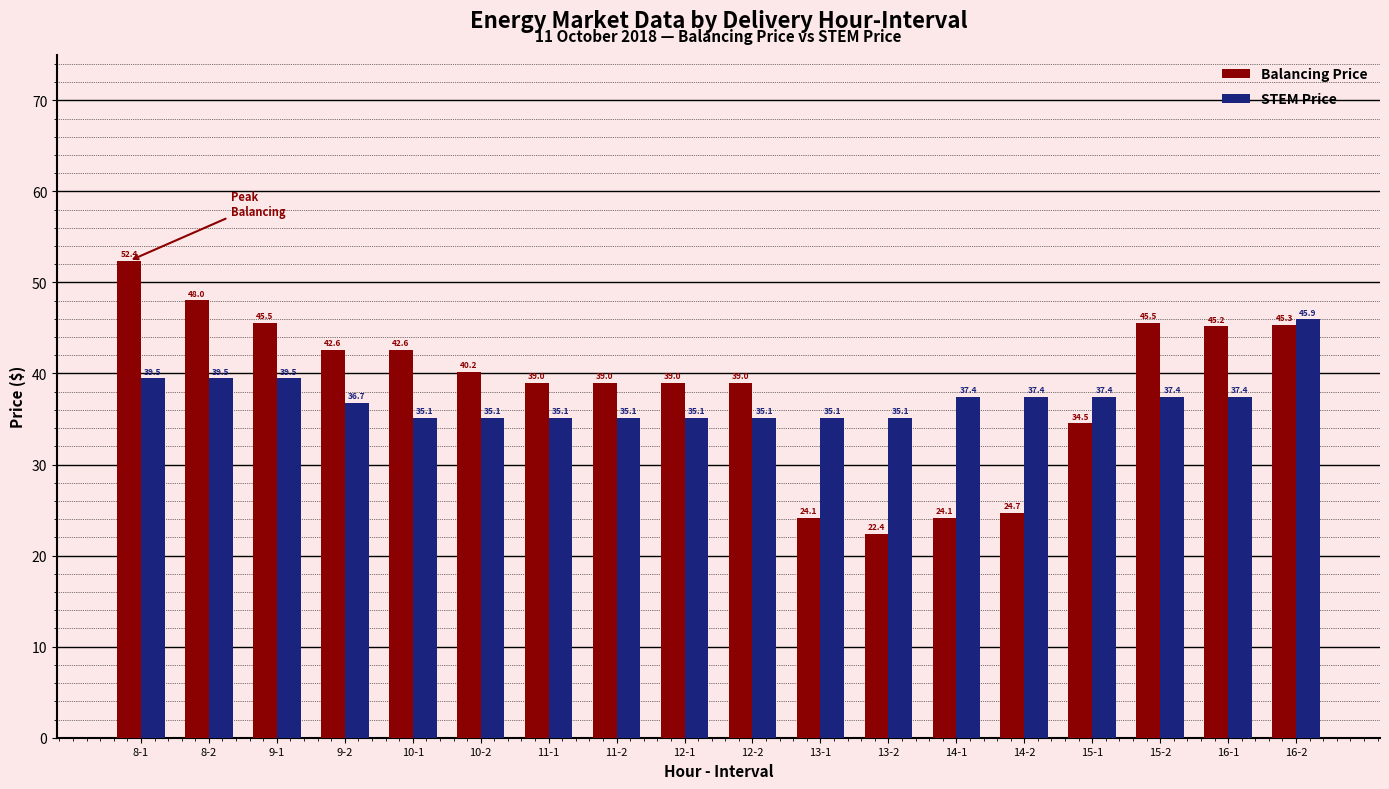

What is the label of the 9th bar from the right?

12-2